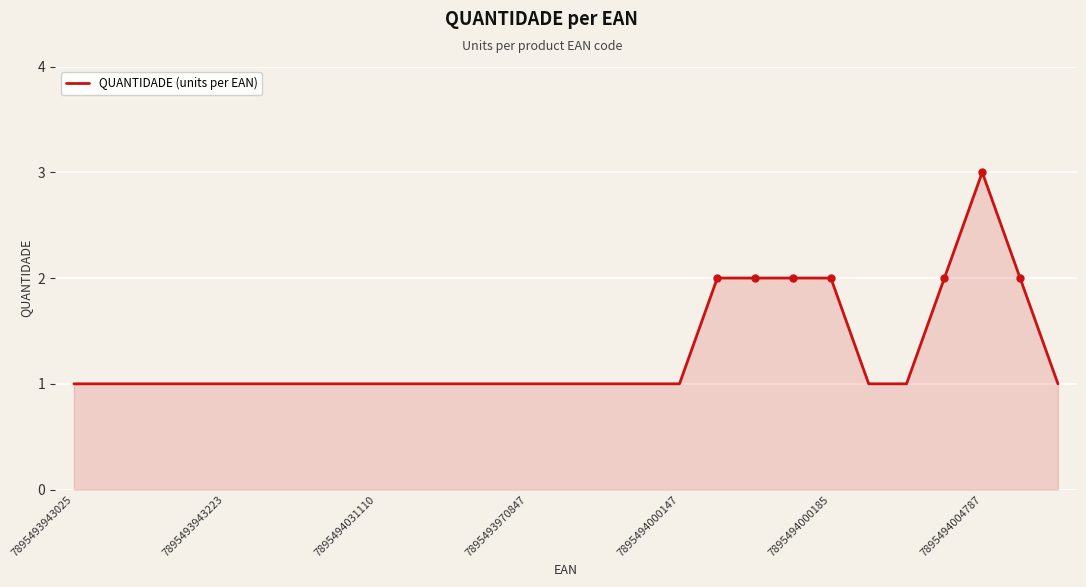

How many lines are shown in the chart?

1